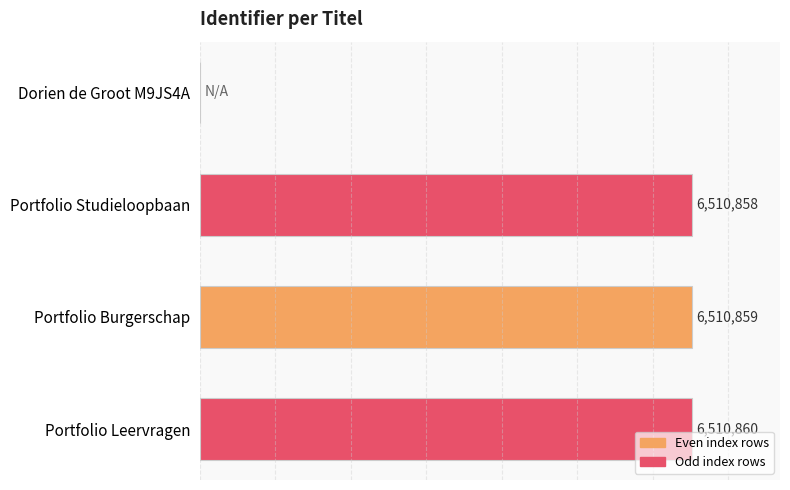

At which label is the value closest to 3255430?

Portfolio Studieloopbaan